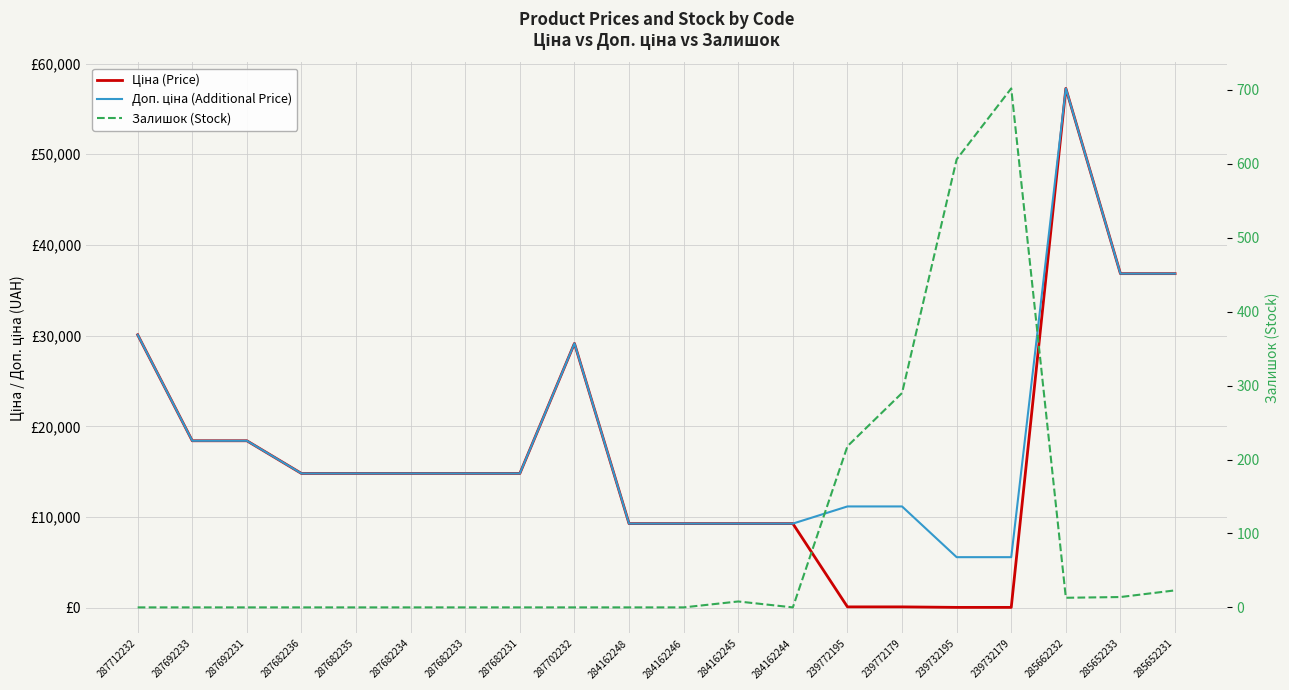

List the labels in order of Ціна (Price) value, smallest first.

239732195, 239732179, 239772195, 239772179, 284162248, 284162246, 284162245, 284162244, 287682236, 287682235, 287682234, 287682233, 287682231, 287692233, 287692231, 287702232, 287712232, 285652233, 285652231, 285662232